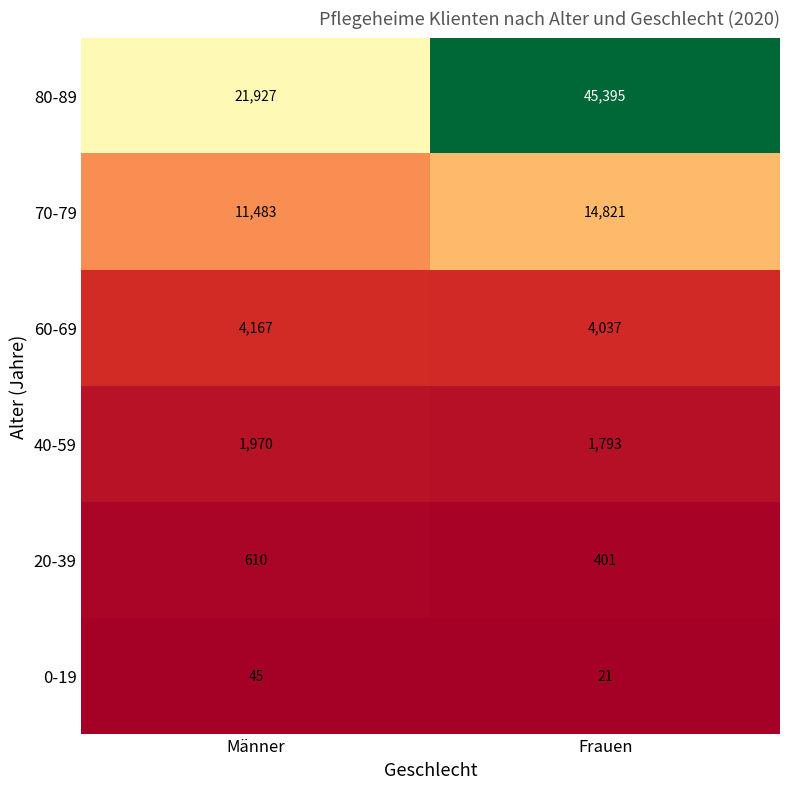

What is the total value across all series at Männer?

40202